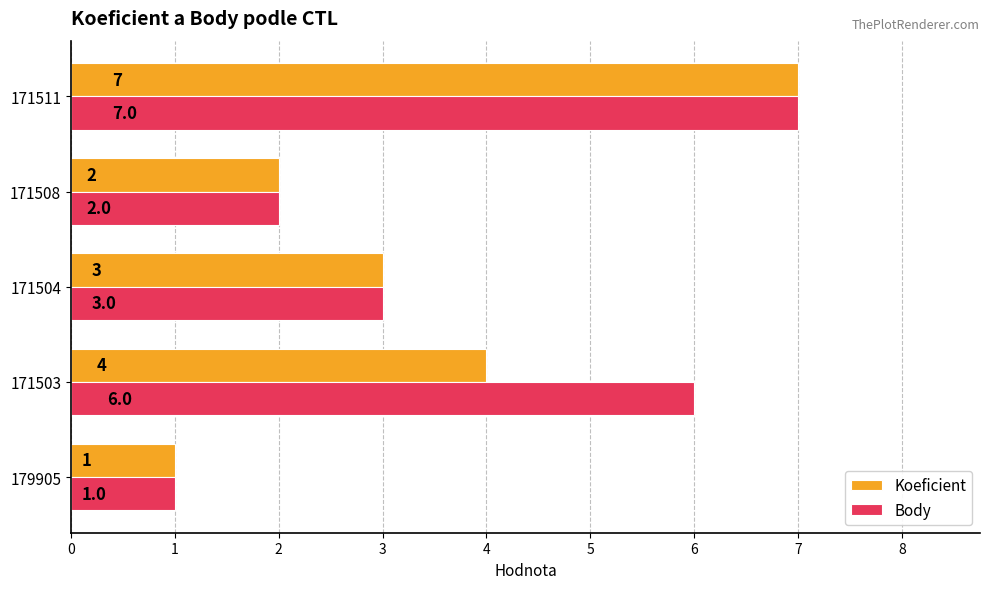

What are all the series names shown in the legend?

Koeficient, Body